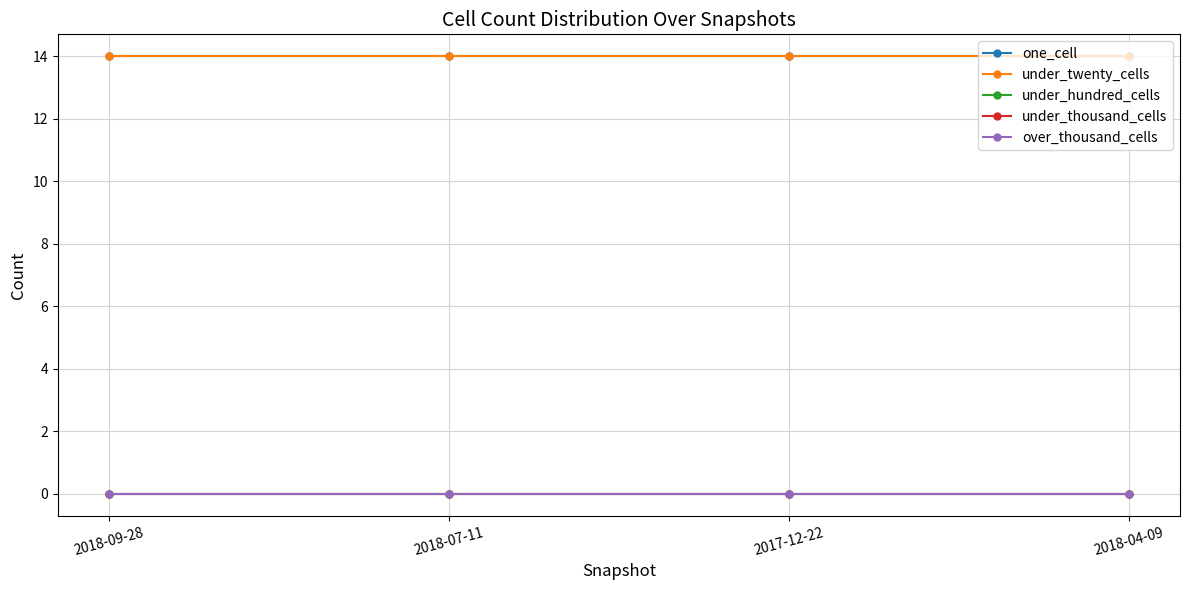

At which label is one_cell closest to 14?

2018-09-28